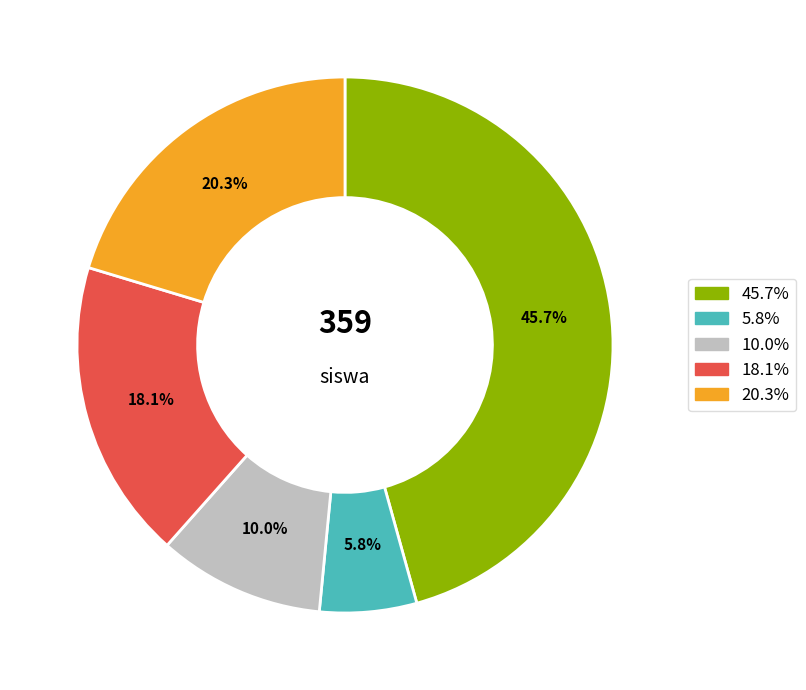

Does any single category account for the majority?

No